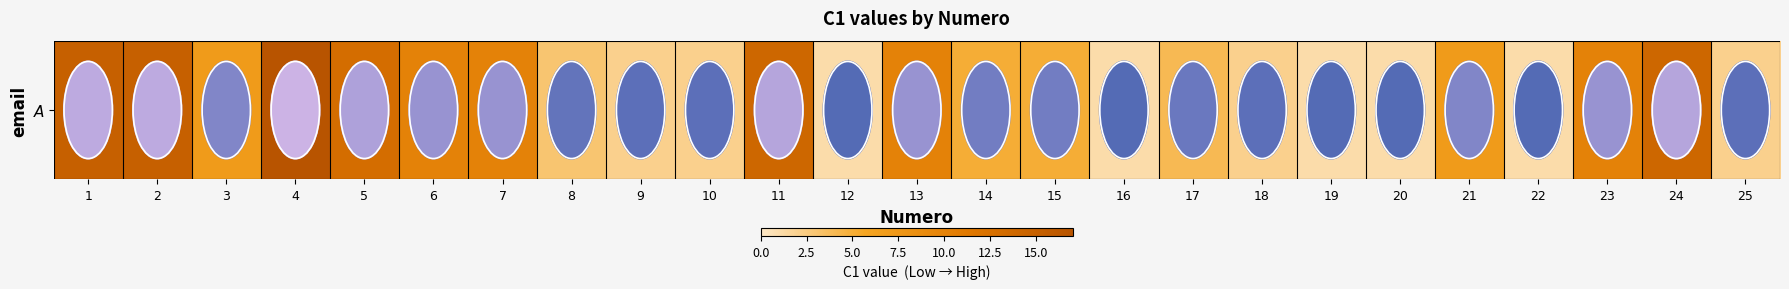

Which category has the highest value across all series?

4